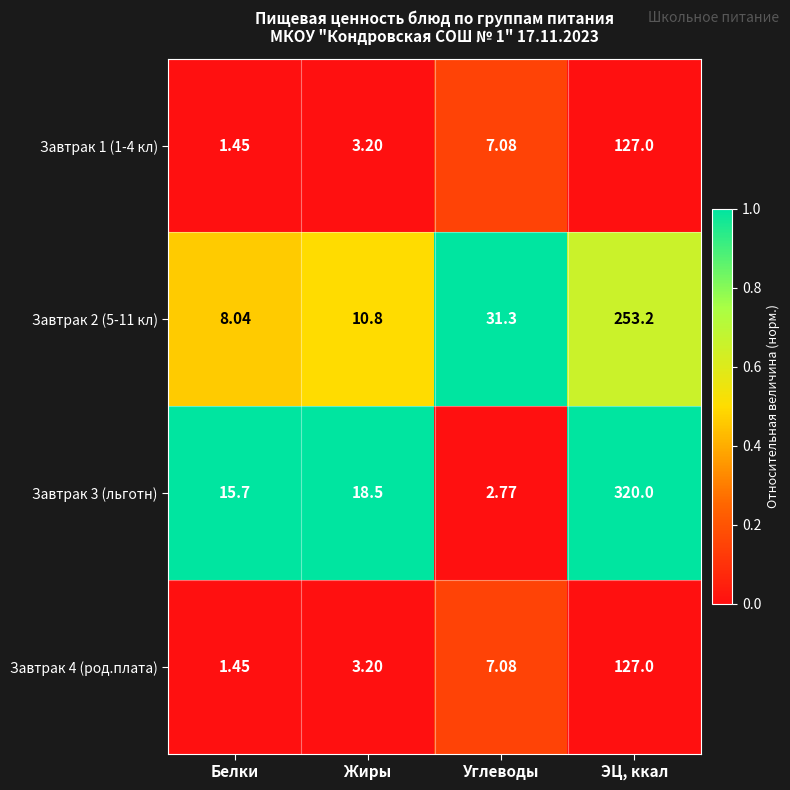

Is the value of Завтрак 2 (5-11 кл) at ЭЦ, ккал greater than the value of Завтрак 3 (льготн) at Жиры?

Yes